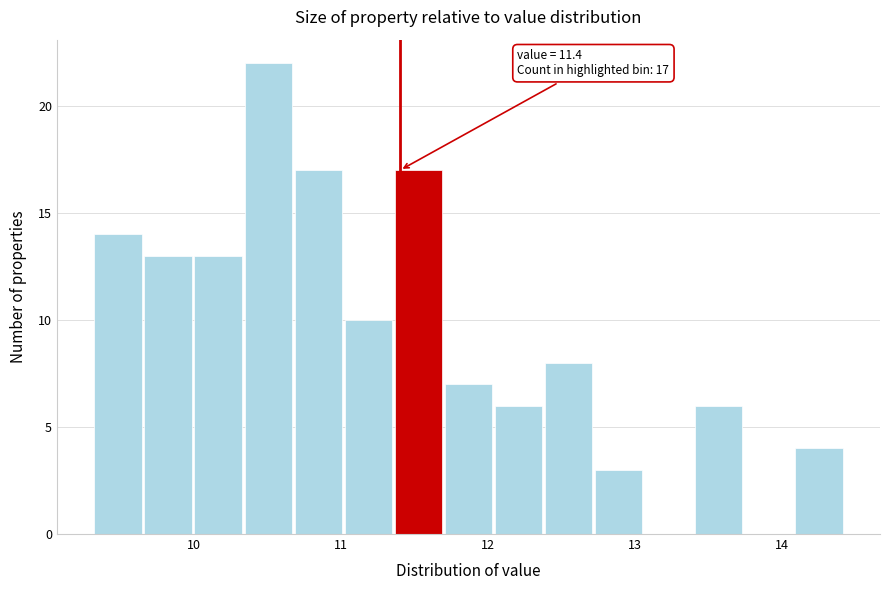

Around what value on the x-axis is the tallest bar? Give the approximate position of its centre, as read against the axis.

10.5